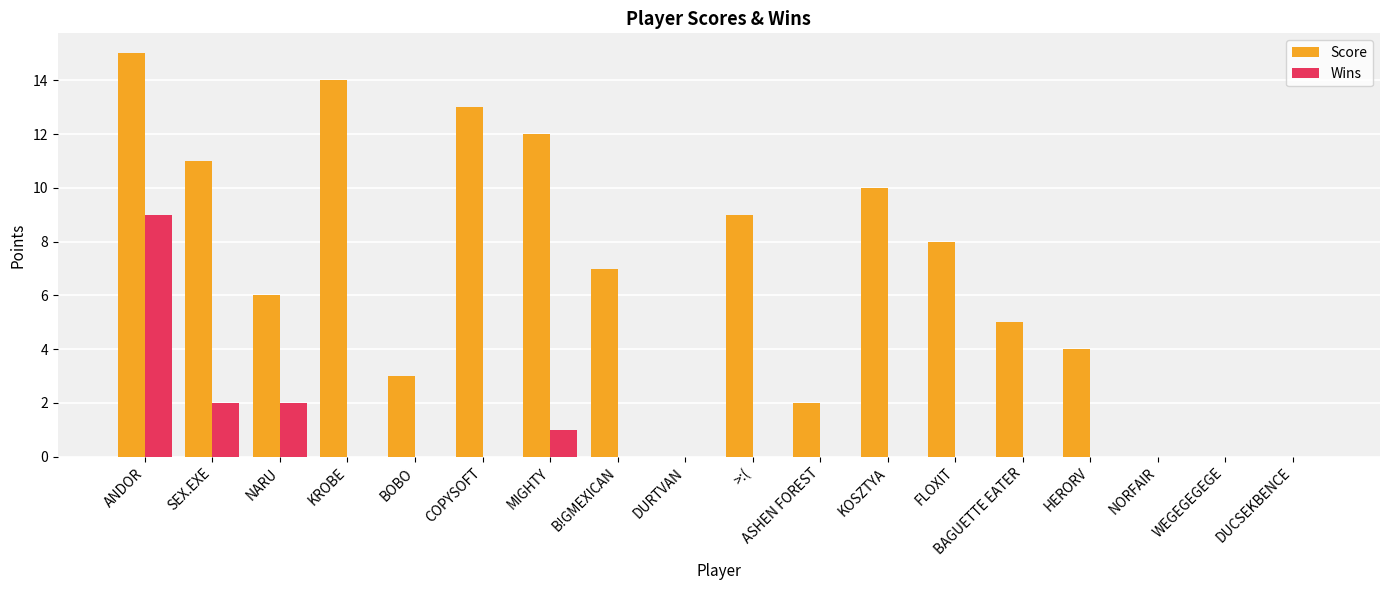

Which category has the highest value across all series?

ANDOR